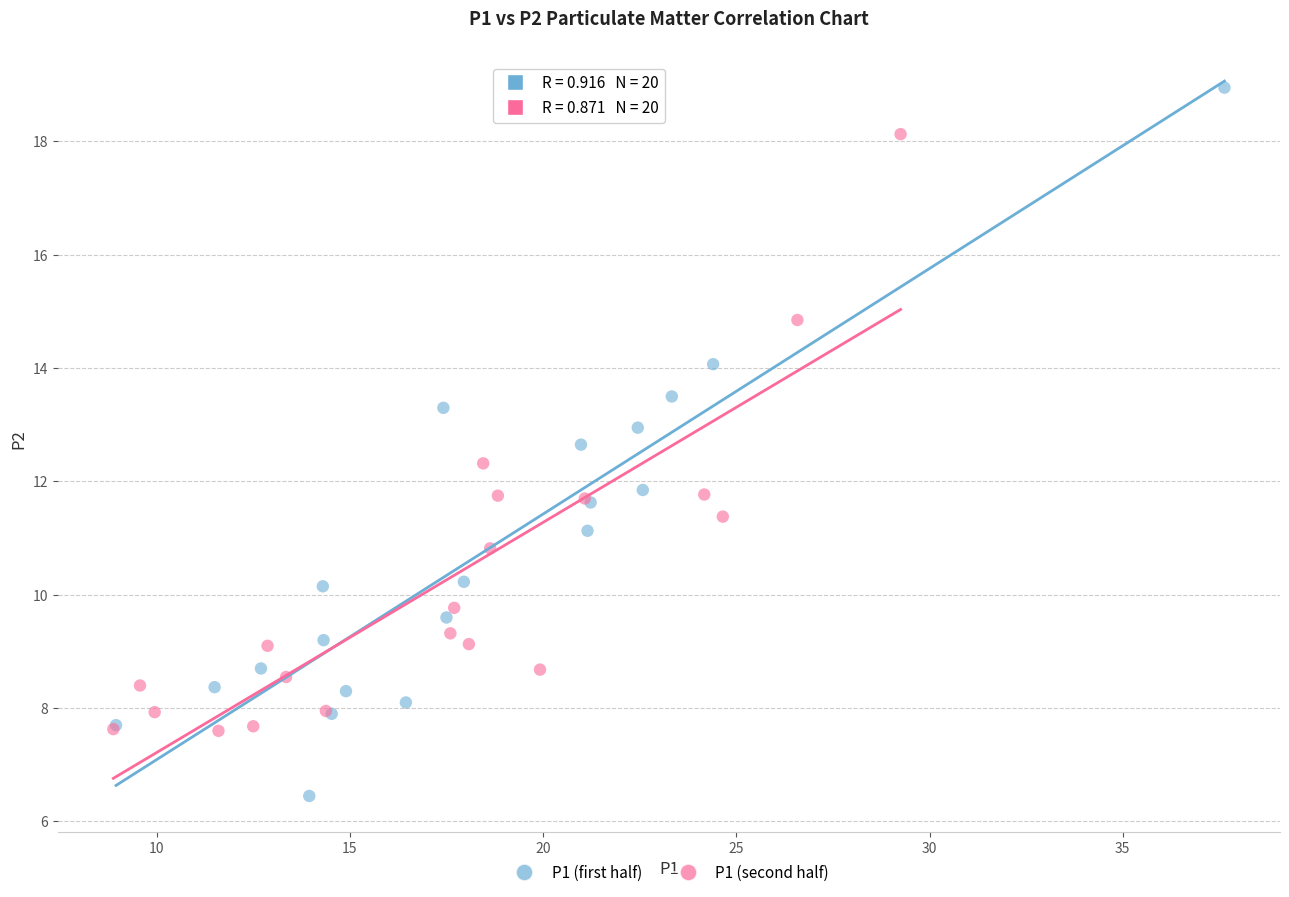

Which series has the widest spread of Y values?

P1 (first half)